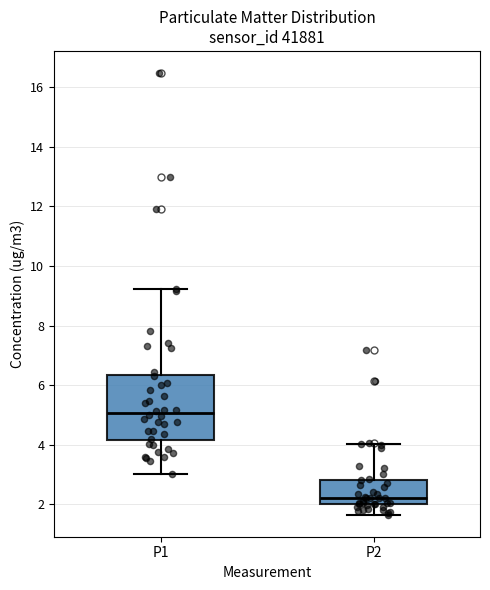

Reading left to right, transcribe this box plot: for each box, give where its median line is, the range the box spans, and where its two whiskers end, as read against the y-axis. The values are not printed on the chart, so give them approximately, as read against the axis.

P1: median 5.0, box 4.2 to 6.4, whiskers 3.0 to 9.2
P2: median 2.2, box 2.0 to 2.8, whiskers 1.6 to 4.0